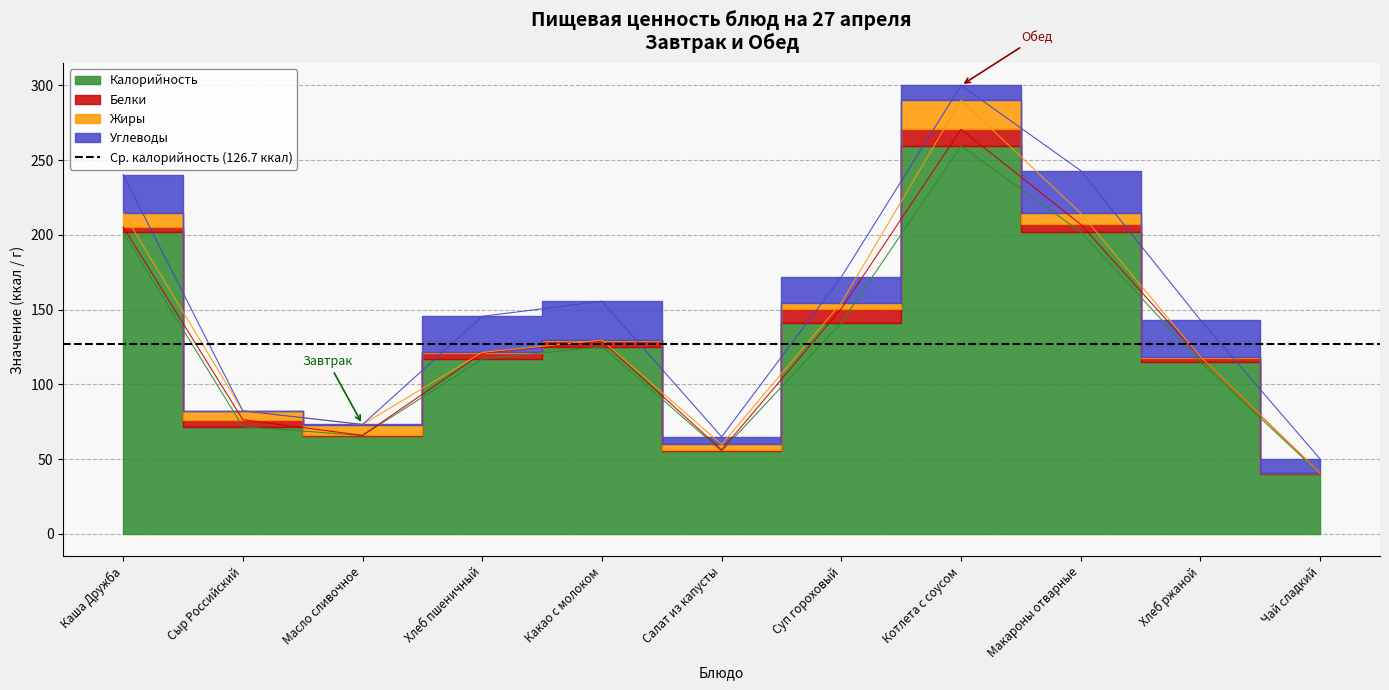

In Белки, how many points are lower than both neighbors (excluding endpoints)?

2